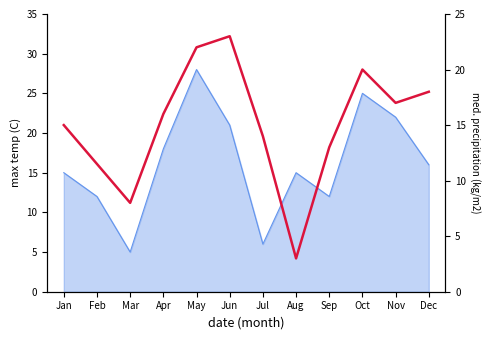

Which category has the highest value across all series?

Jun